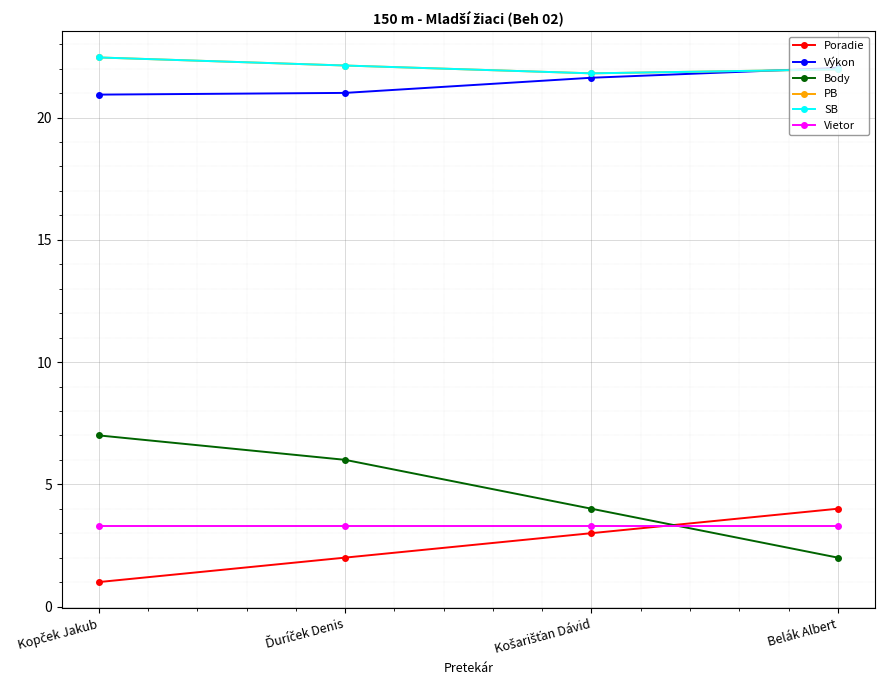

At which label is SB closest to 22?

Belák Albert